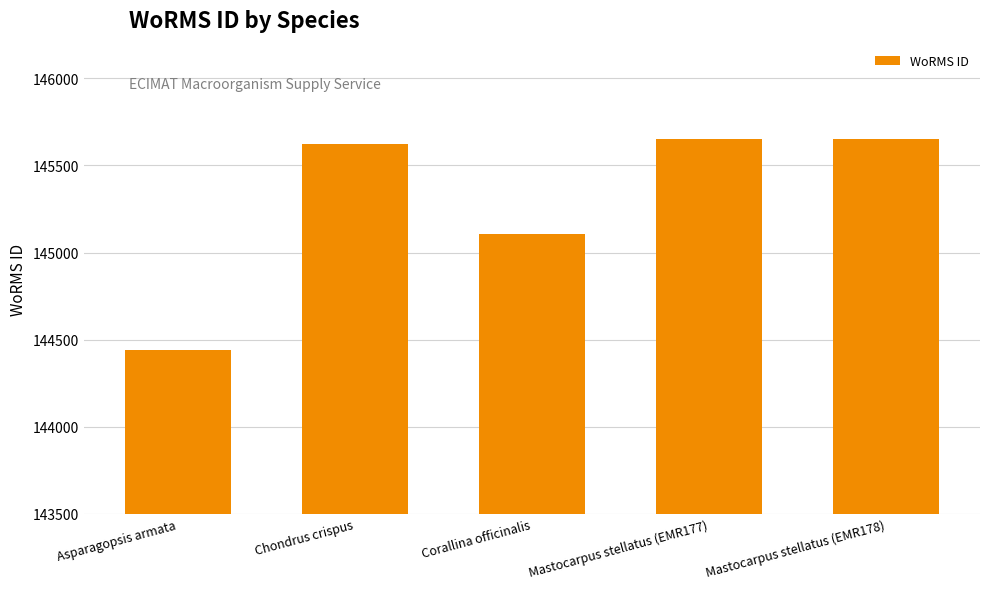

What is the average value?

145294